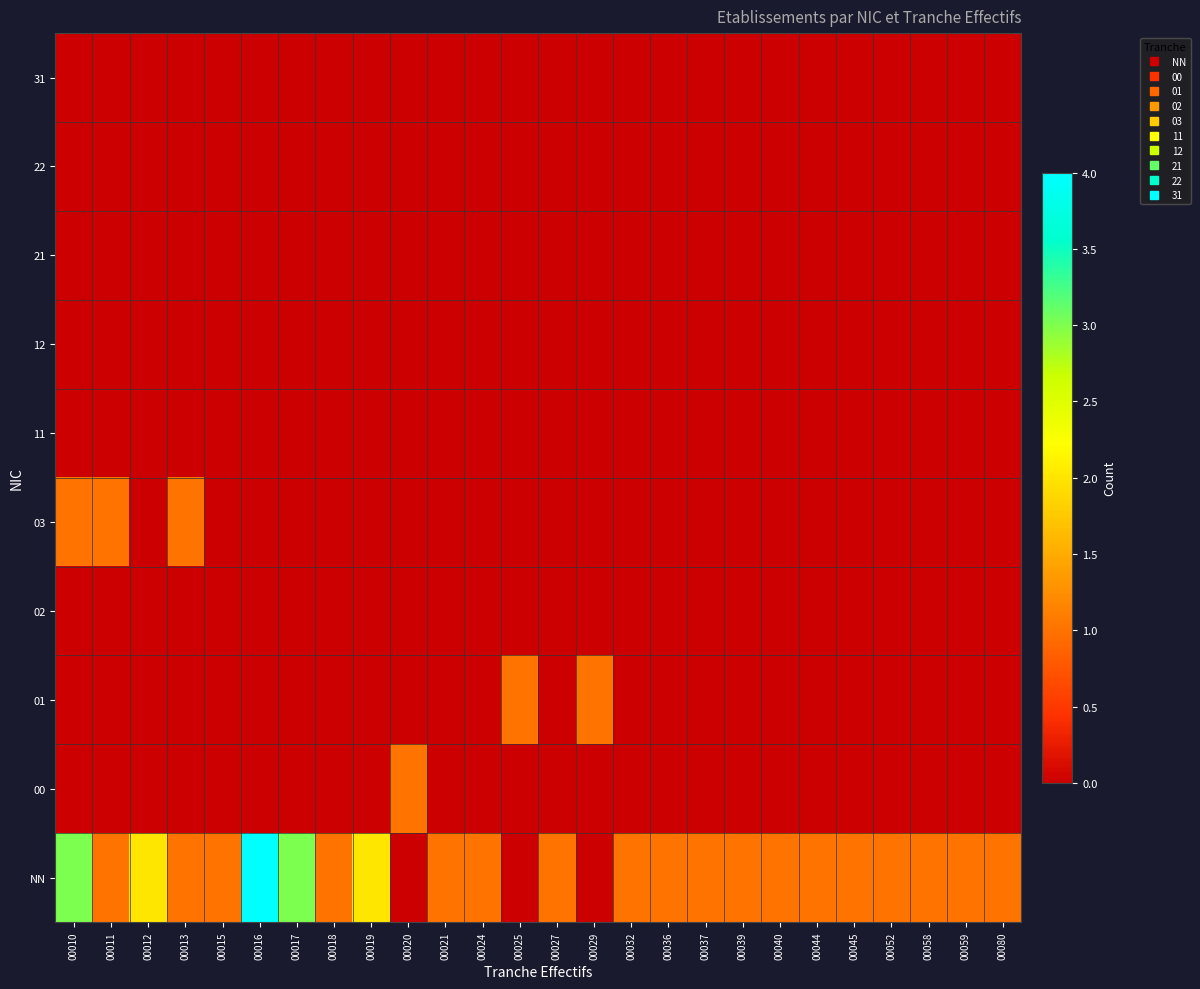

What is the total value across all series at 00021?

1